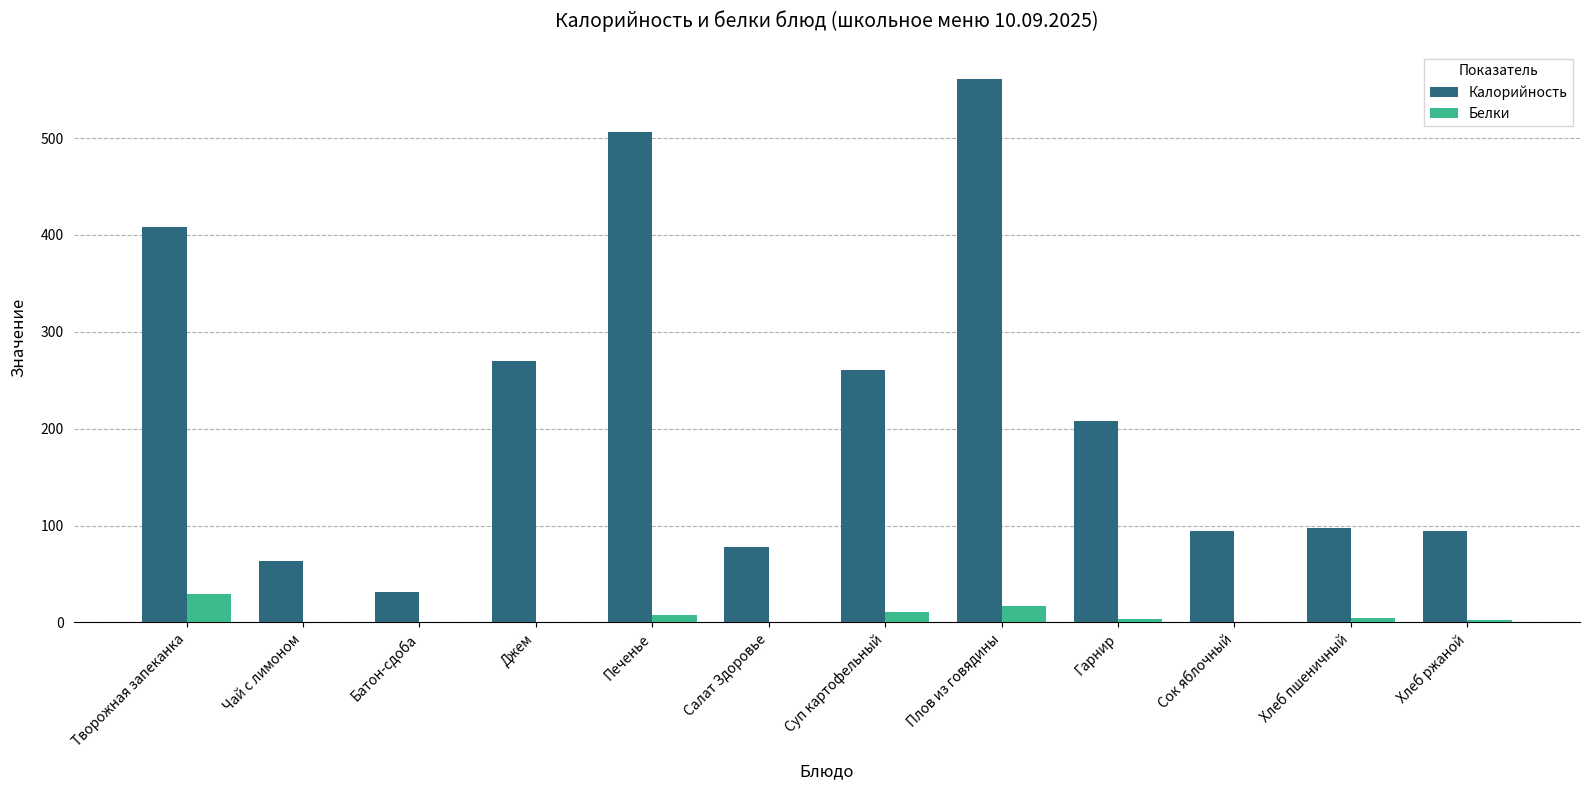

How many series are shown in this chart?

2